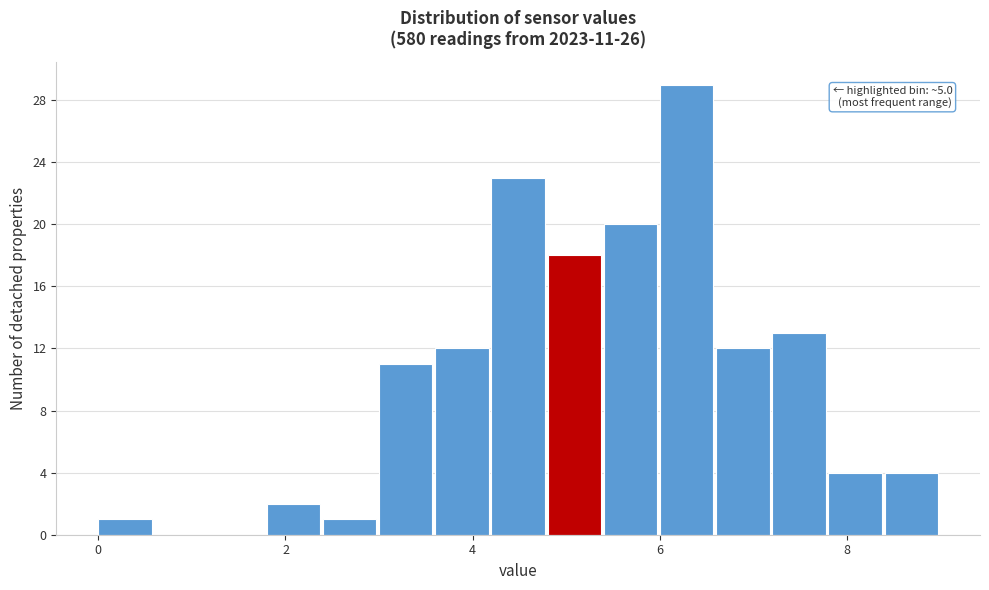

Around what value on the x-axis is the tallest bar? Give the approximate position of its centre, as read against the axis.

6.2